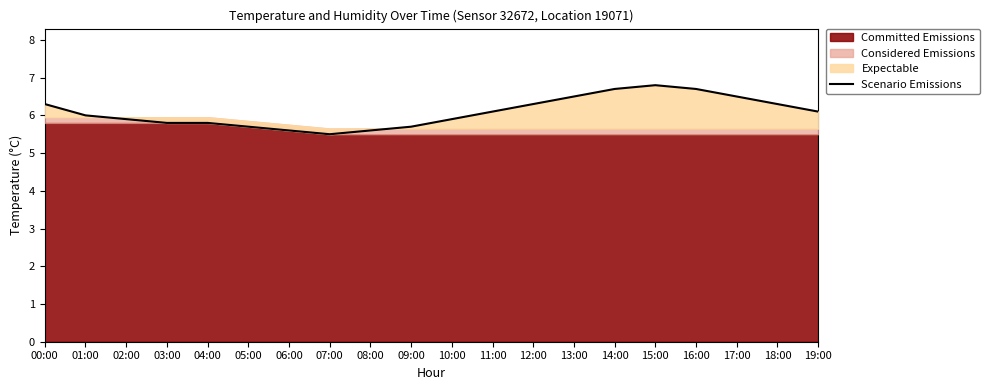

Which category has the lowest value across all series?

07:00